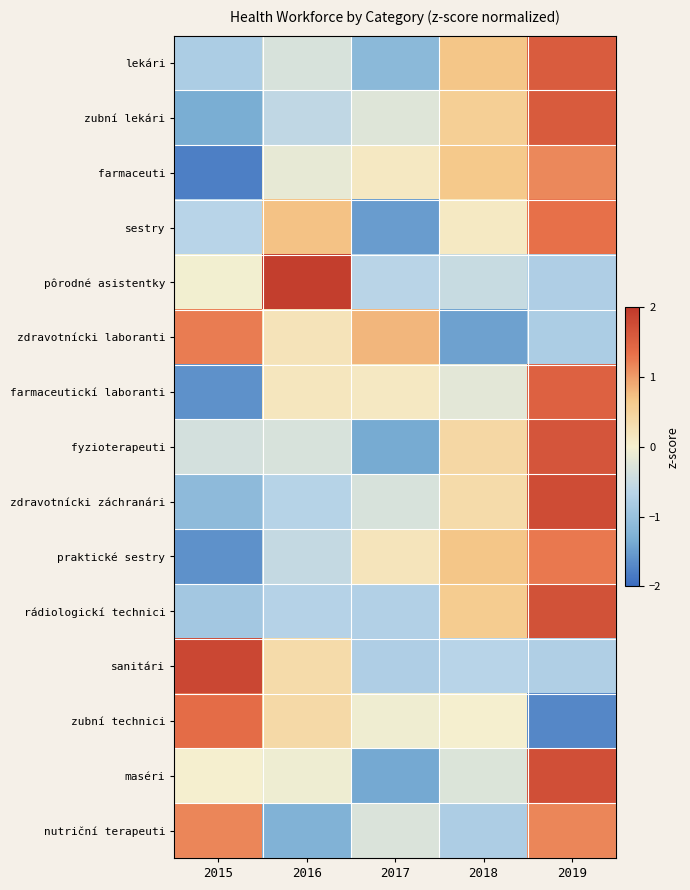

Which has a higher value, 2019 or 2016?

2019